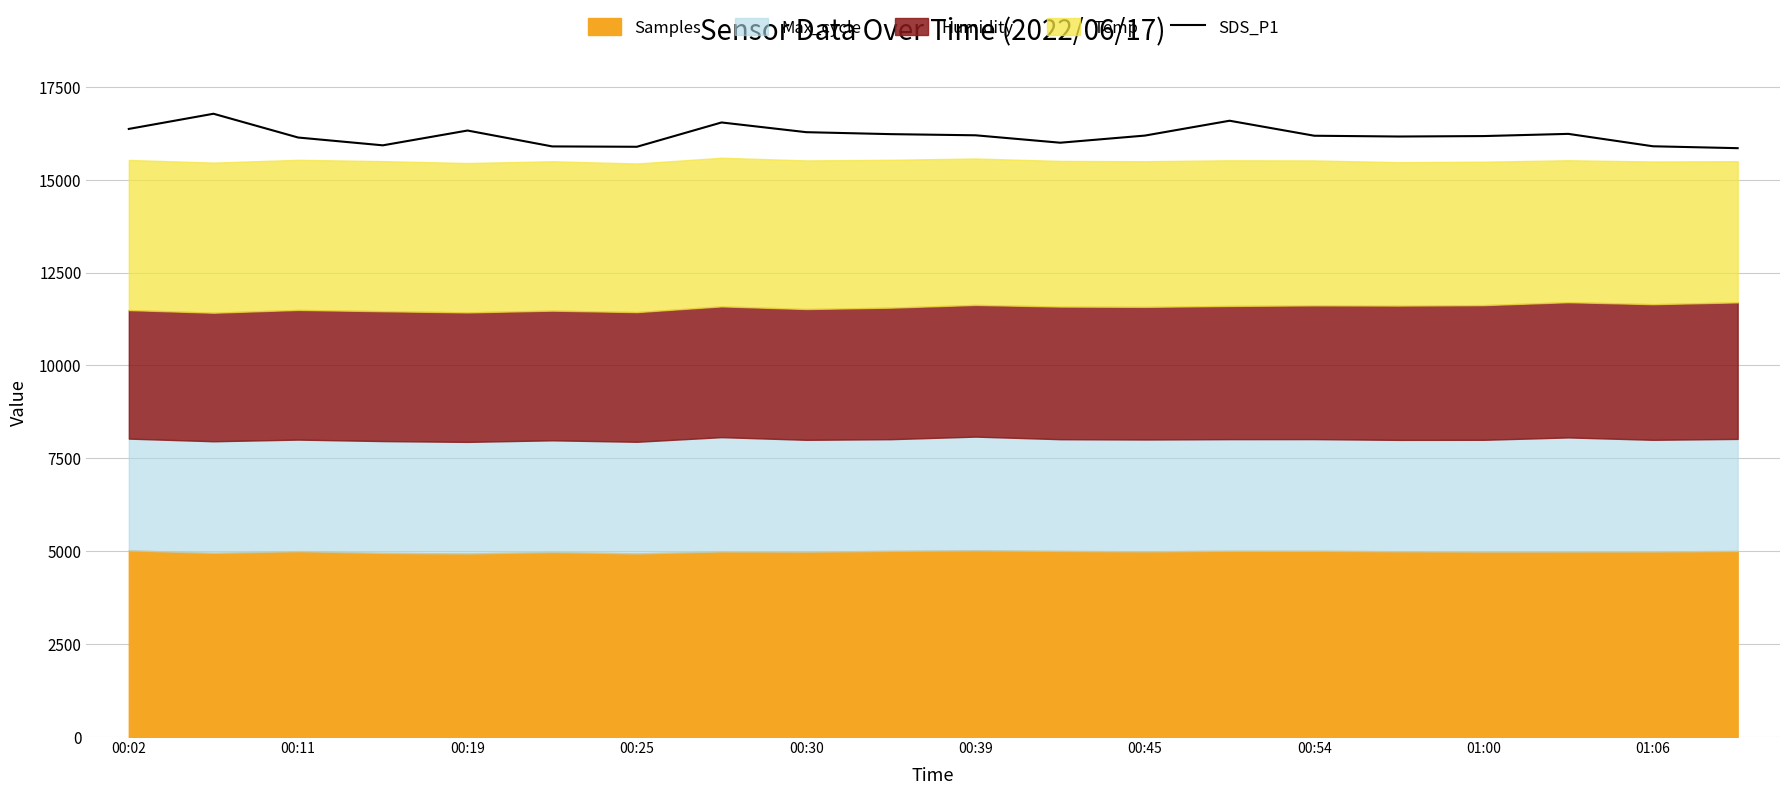

How many values exceed 16188?

10